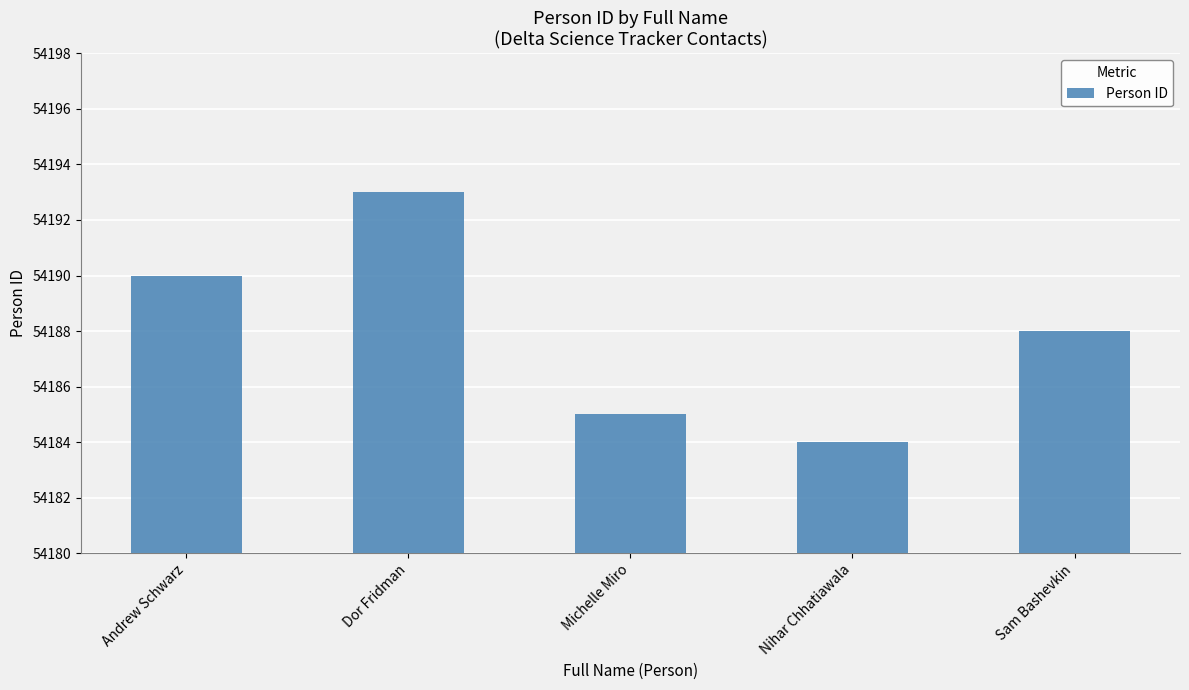

What is the difference between the maximum and second lowest values?

8